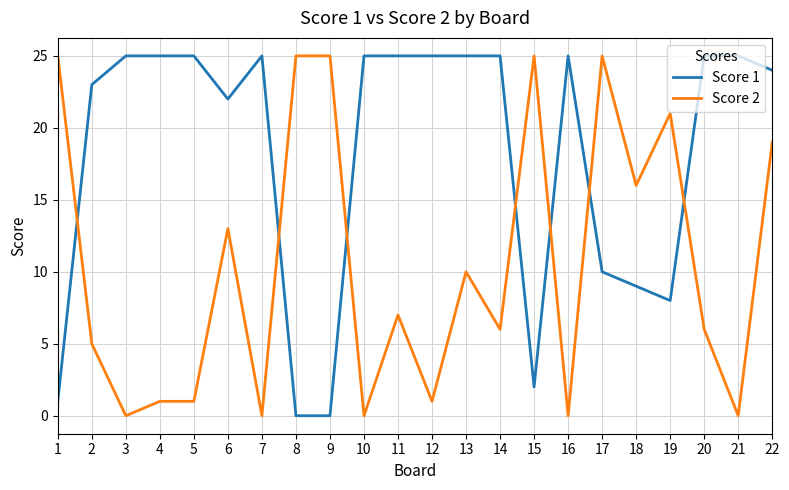

How many categories are shown in the chart?

22